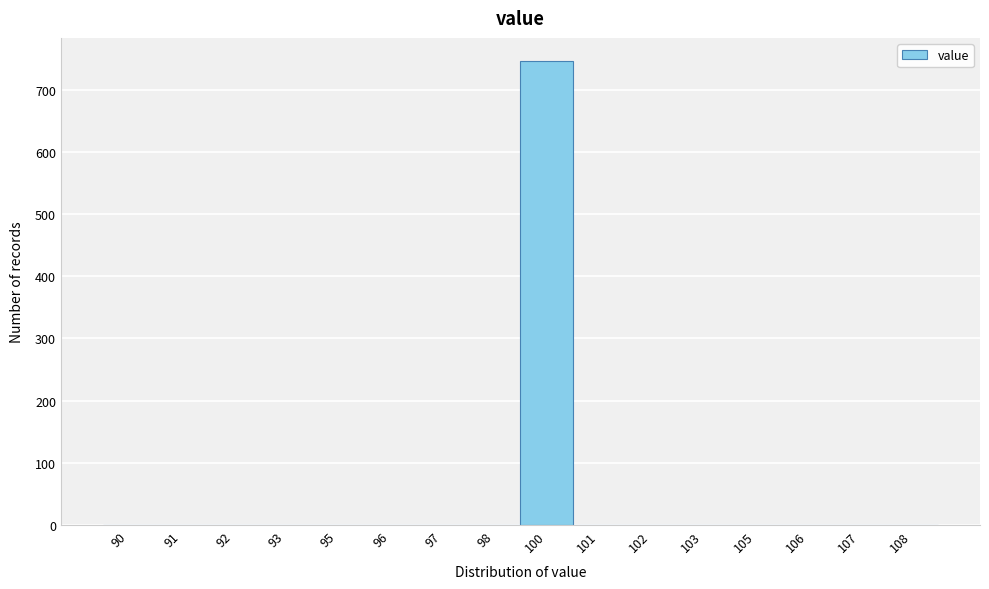

Reading left to right, what are all the values shown in this chart?

90=0	91=0	92=0	93=0	95=0	96=0	97=0	98=0	100=746	101=0	102=0	103=0	105=0	106=0	107=0	108=0